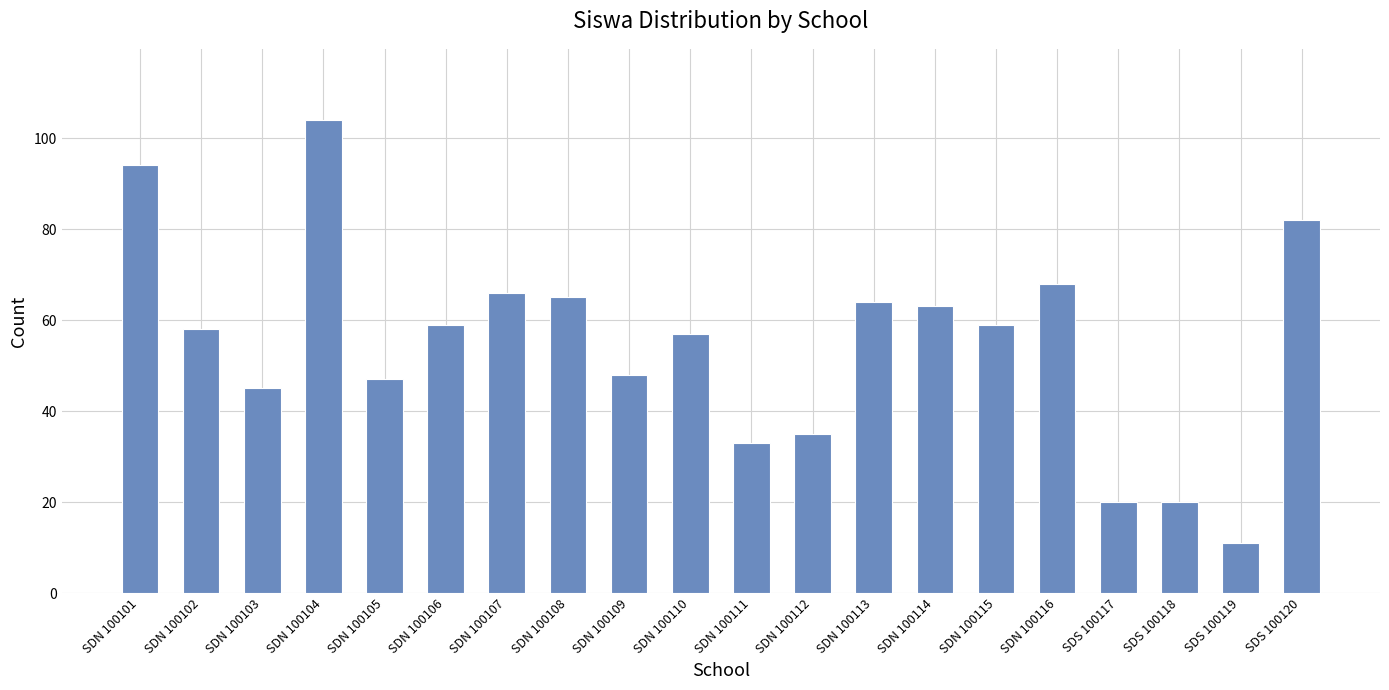

Is it true that the value at SDN 100116 is 68?

True